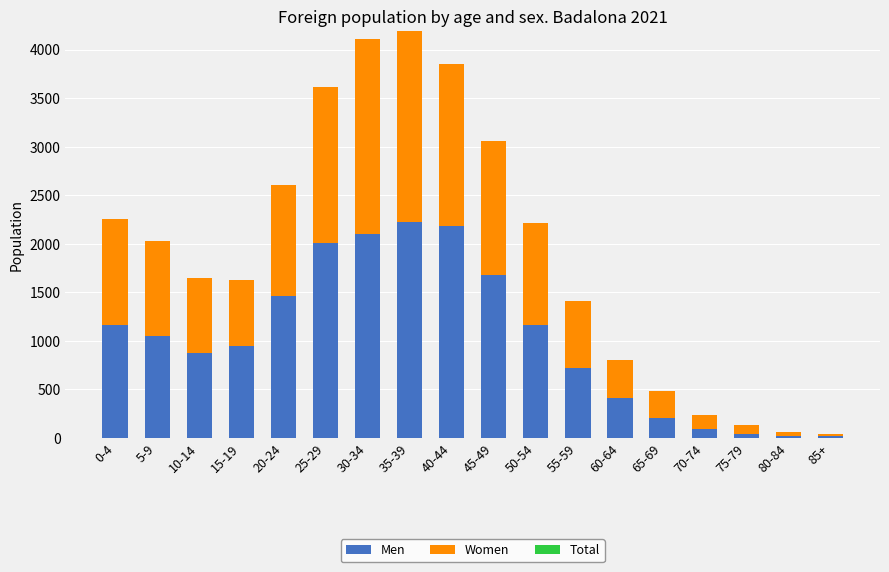

The value of Men at 60-64 is 411. True or false?

True